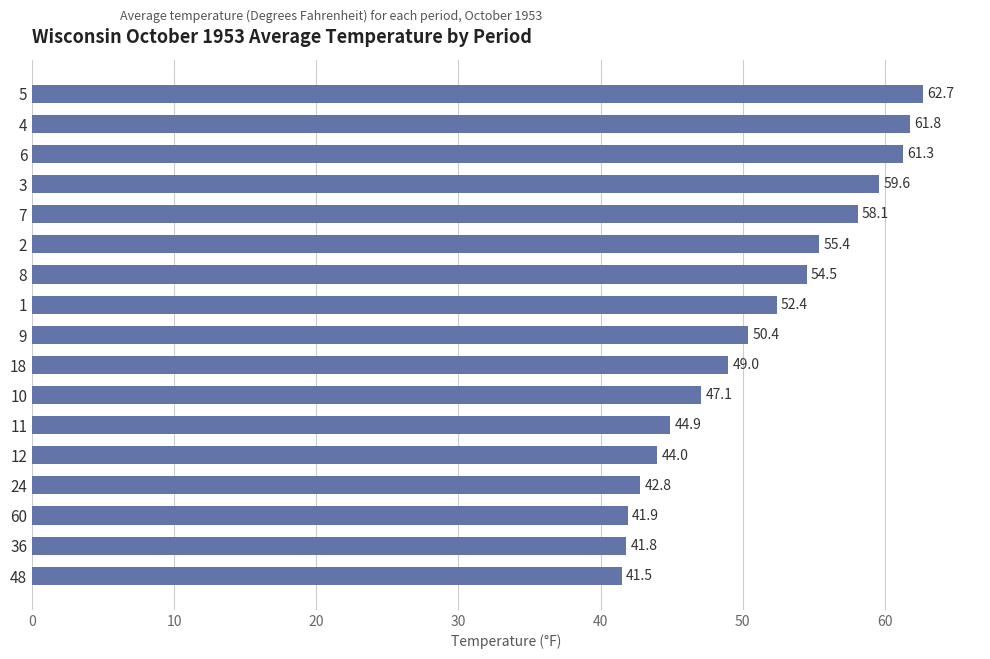

How many data points does each series have?

17